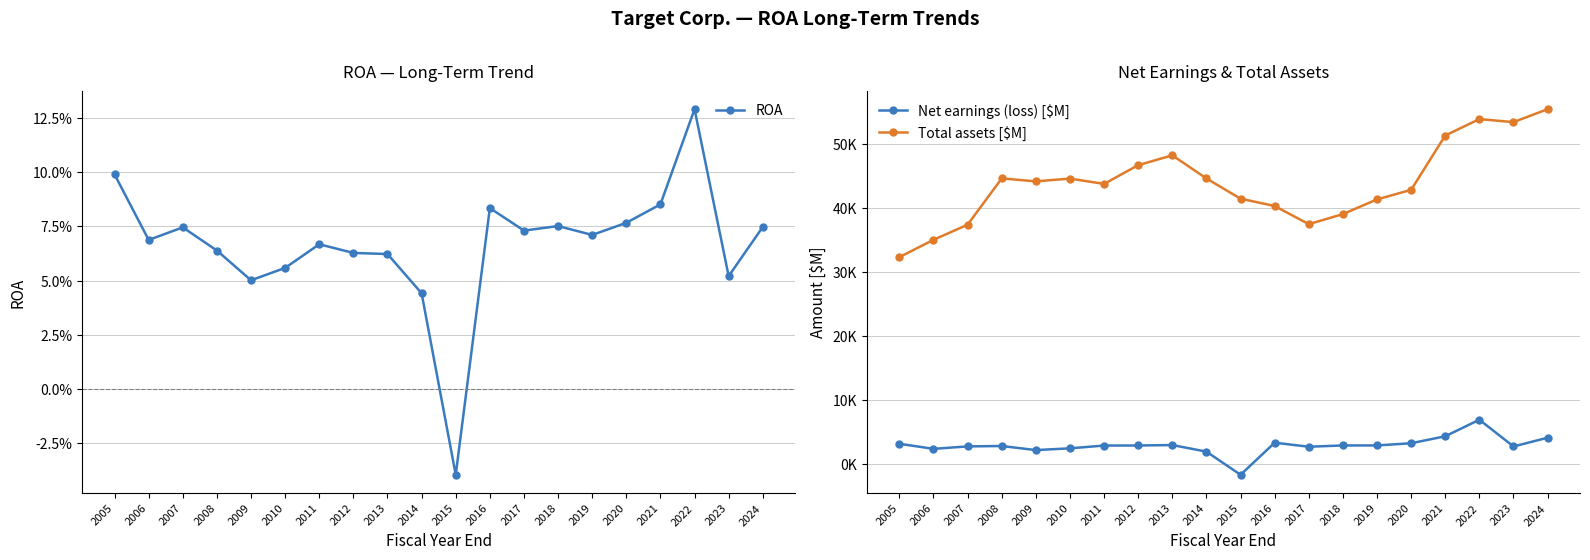

True or false: ROA and Total assets [$M] cross at least once.

False